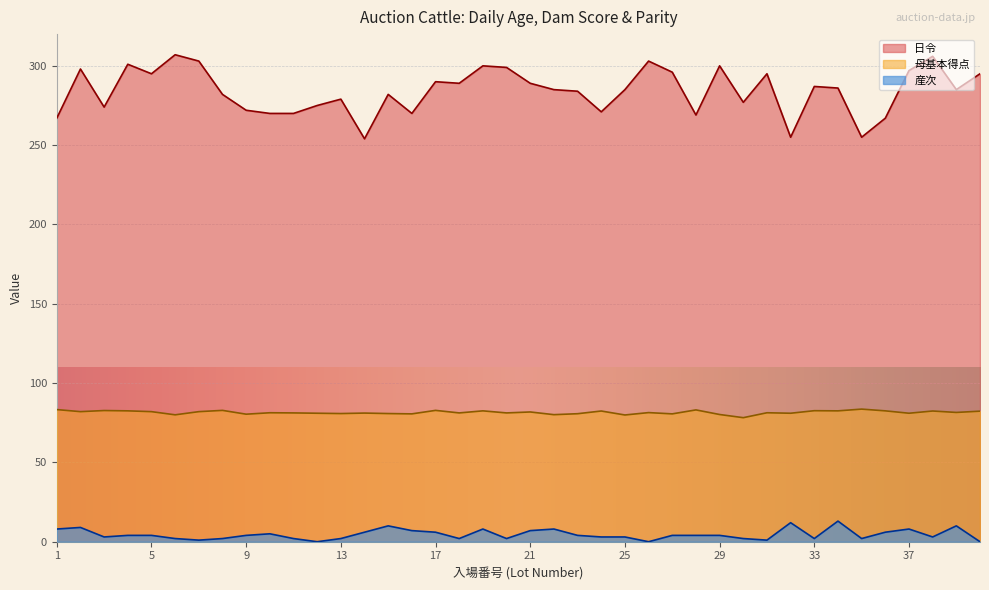

True or false: 産次 has a value of 11.7 at 1.

False